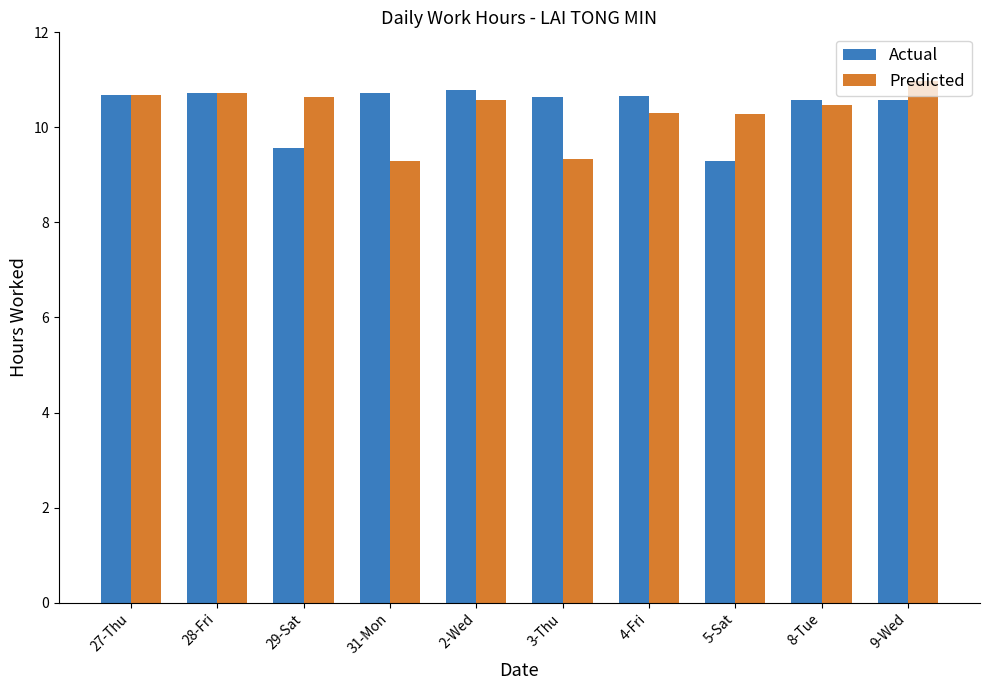

What is the value of the Predicted bar at the 10th from the left?

11.0